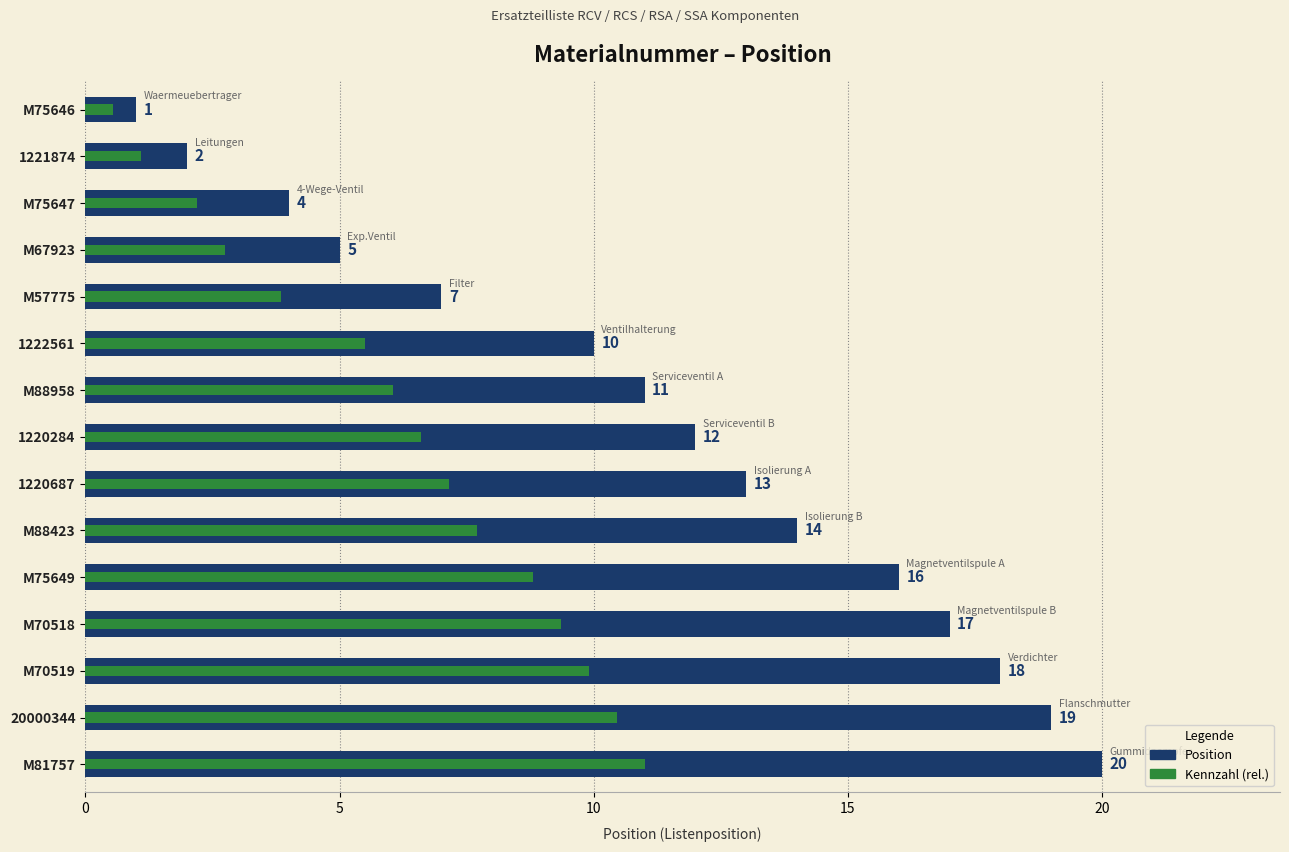

Count the number of categories in the chart.

15